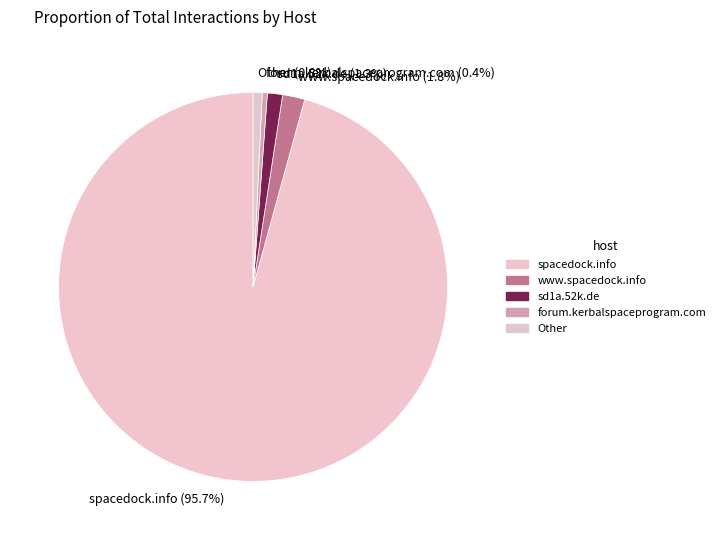

Does any single category account for the majority?

Yes